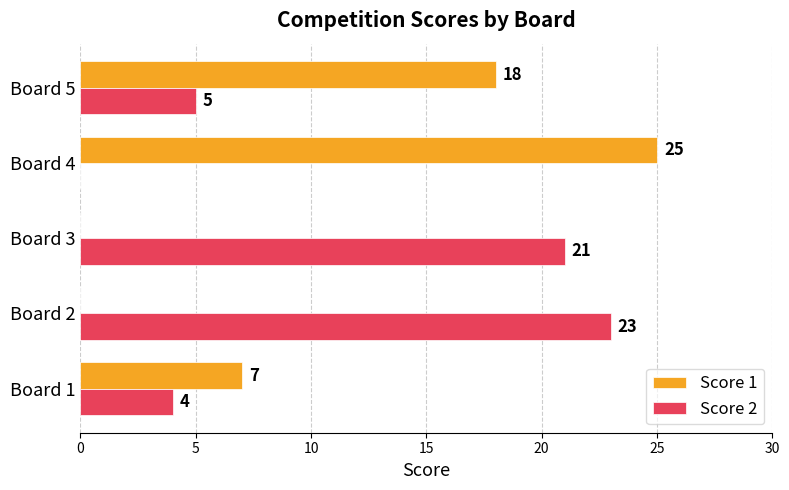

What is the sum of all Score 1 values?

50